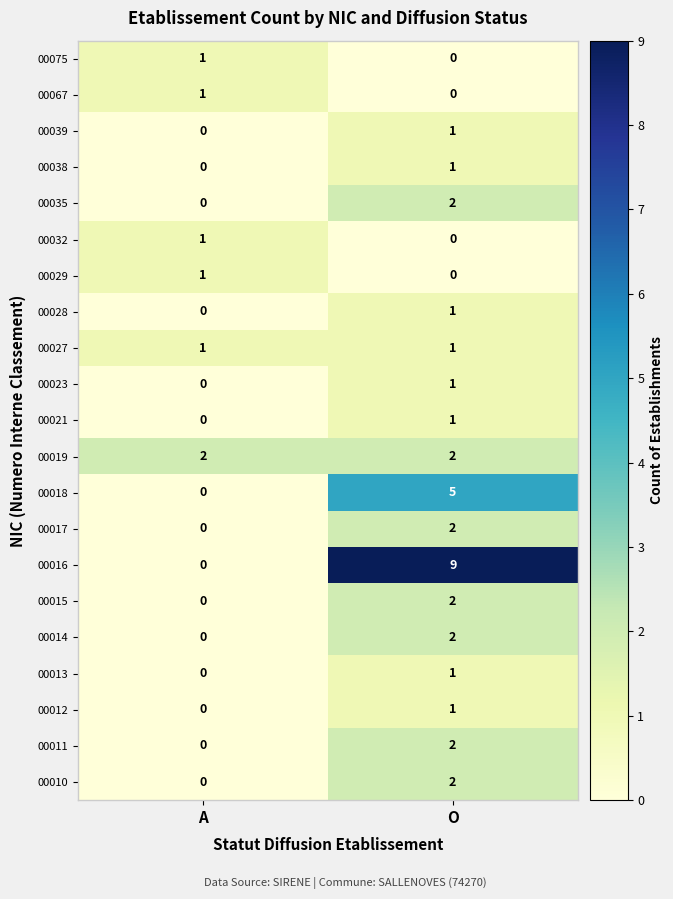

How many positive values does the 00015 series have?

1